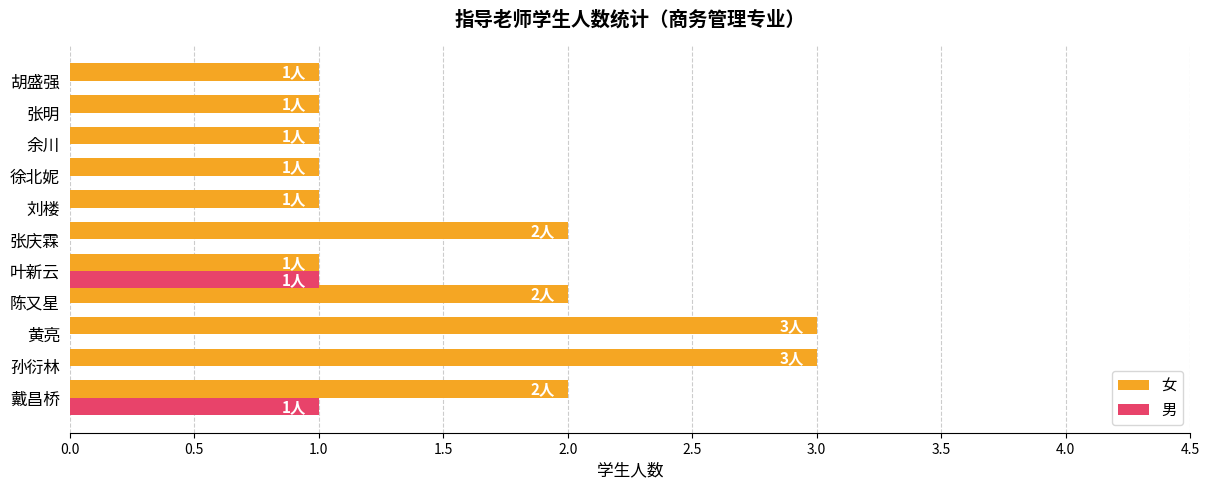

Between 黄亮 and 叶新云, which series saw the biggest shift?

女